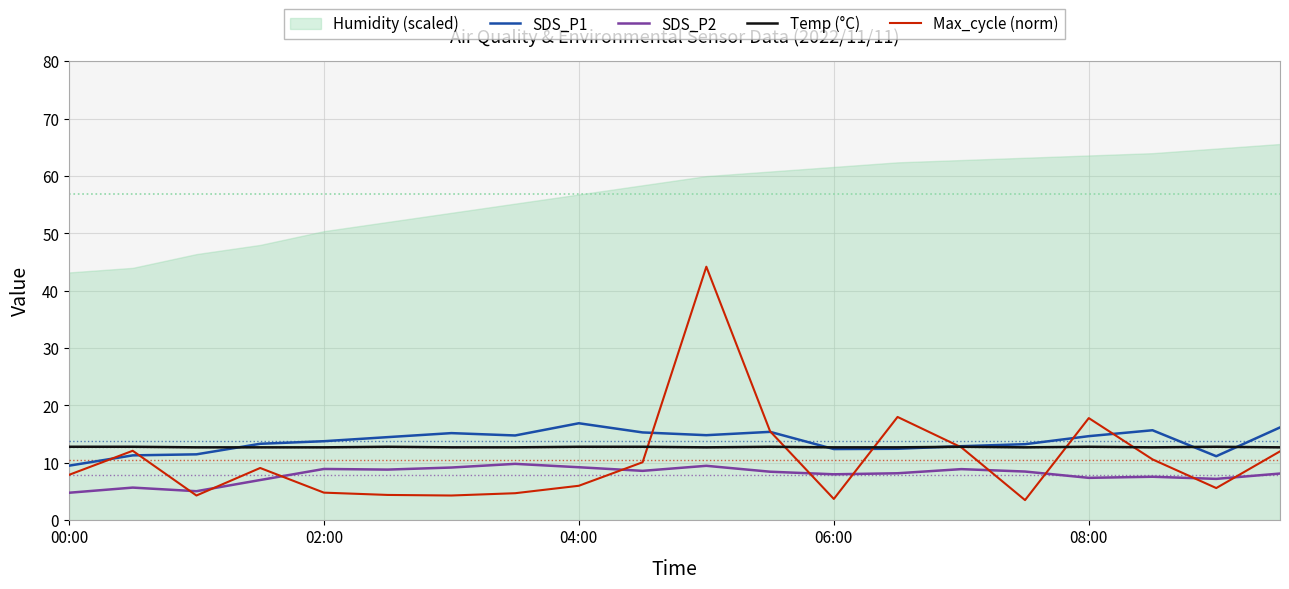

What is the minimum value for SDS_P1?

9.5